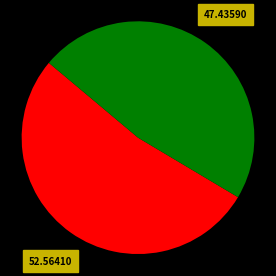

To the nearest percent, what is the difference between the largest and smallest slice percentages?

5%